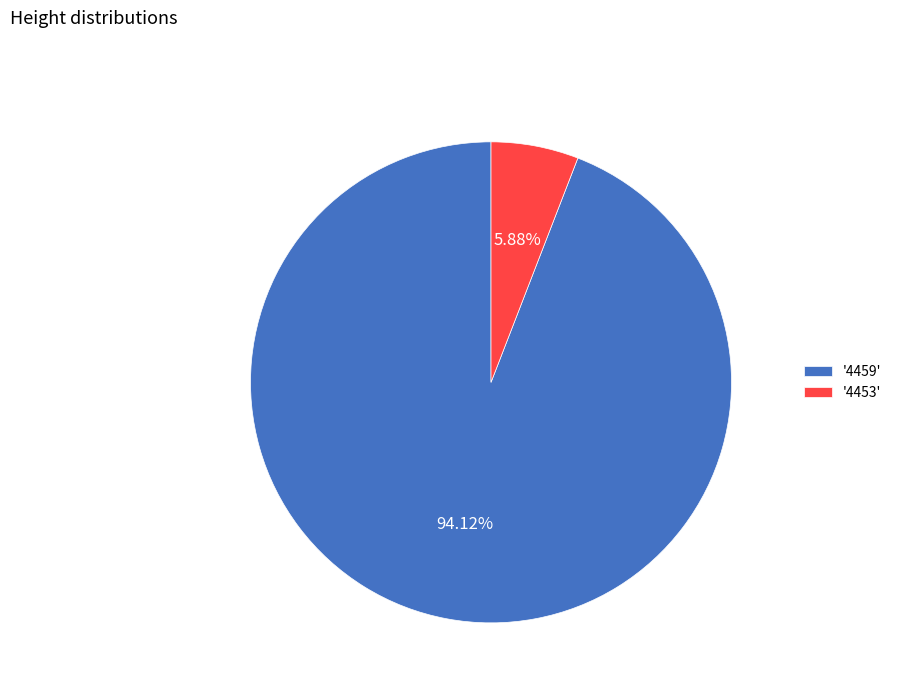

Which category has the smallest portion of the pie?

'4453'